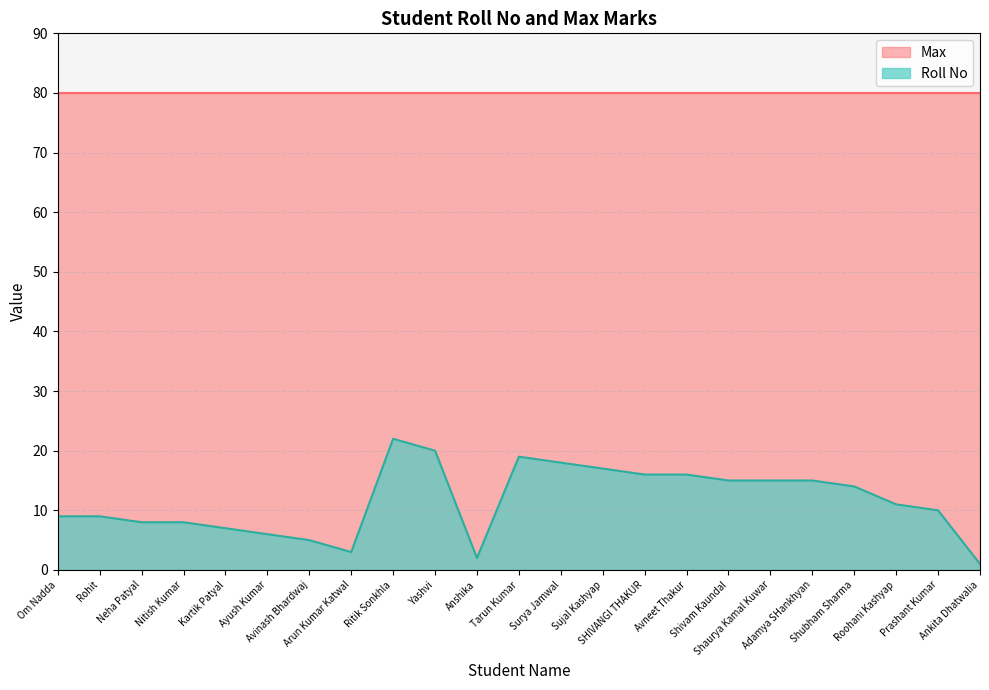

Is it true that the value at Shaurya Kamal Kuwar is 15?

True